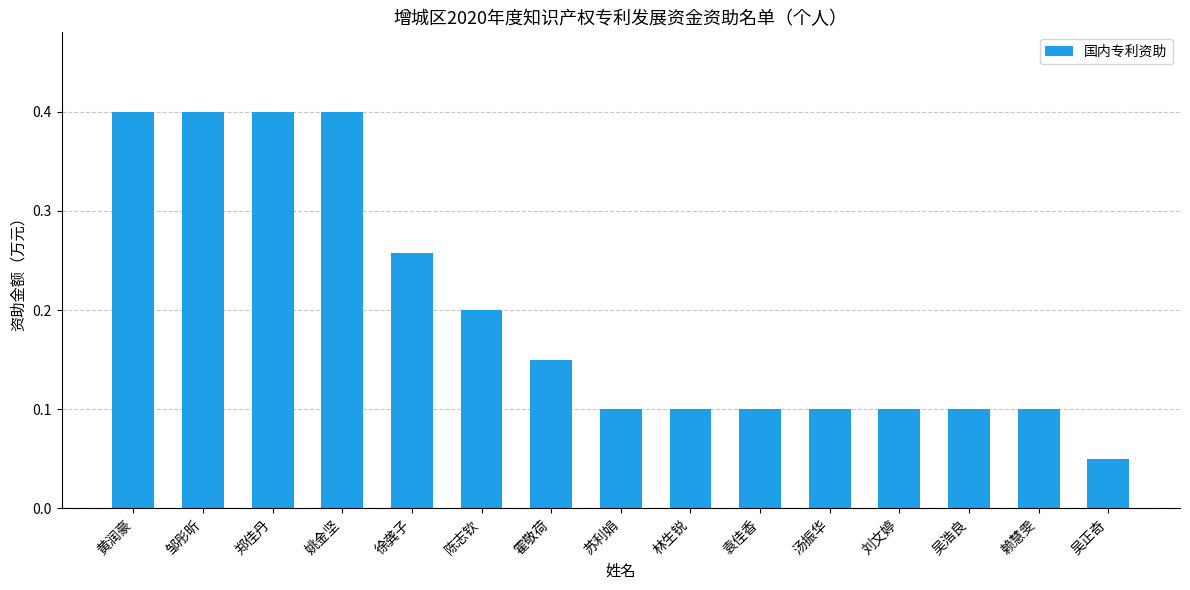

What is the sum of all values?

3.0